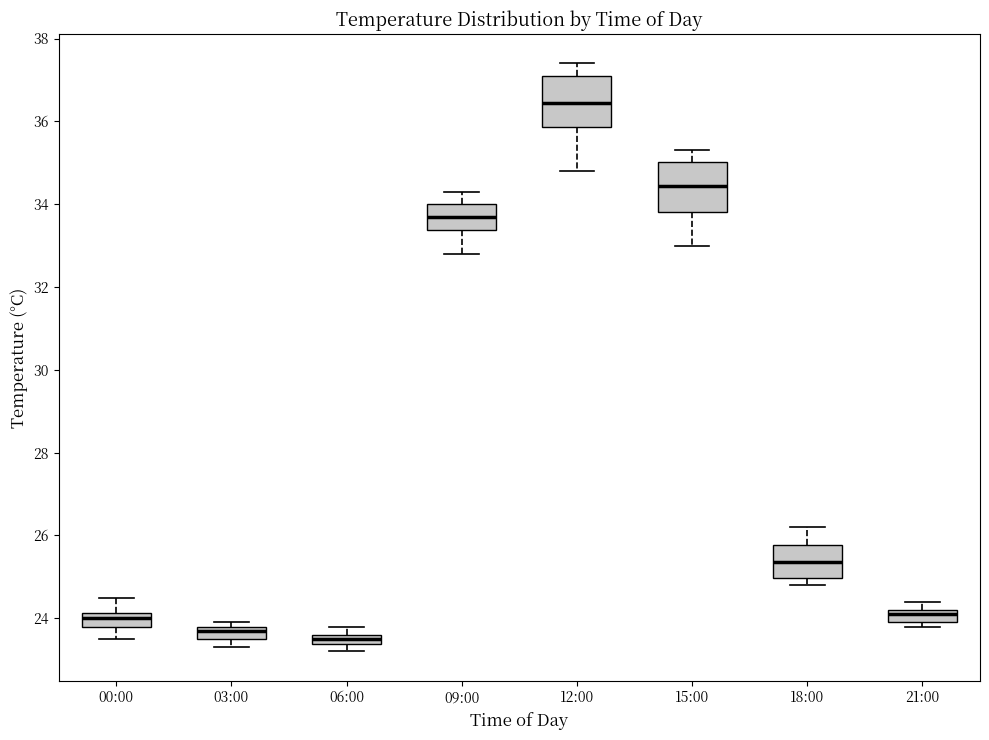

Where is the upper edge of the box for 18:00 on the y-axis? The values are not printed on the chart, so give them approximately, as read against the axis.

25.8